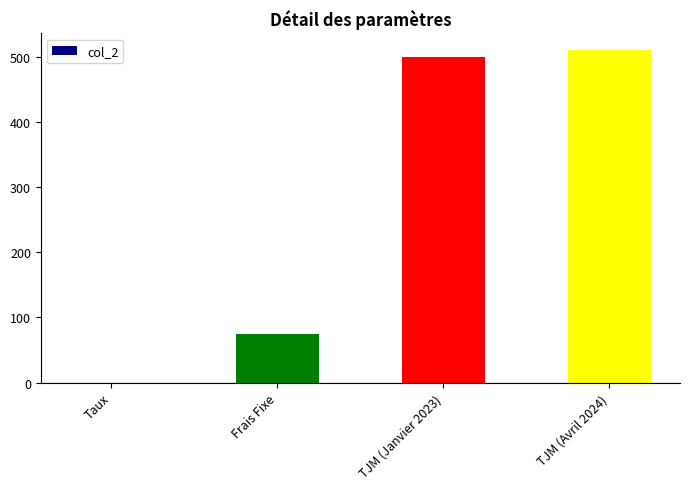

What is the greatest value displayed?

510.0